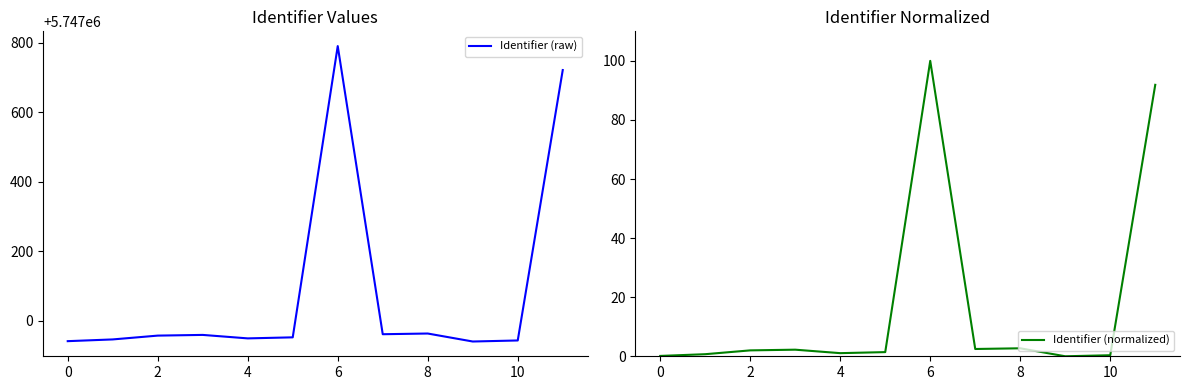

What is the highest value of the Identifier (raw) series?

5747791